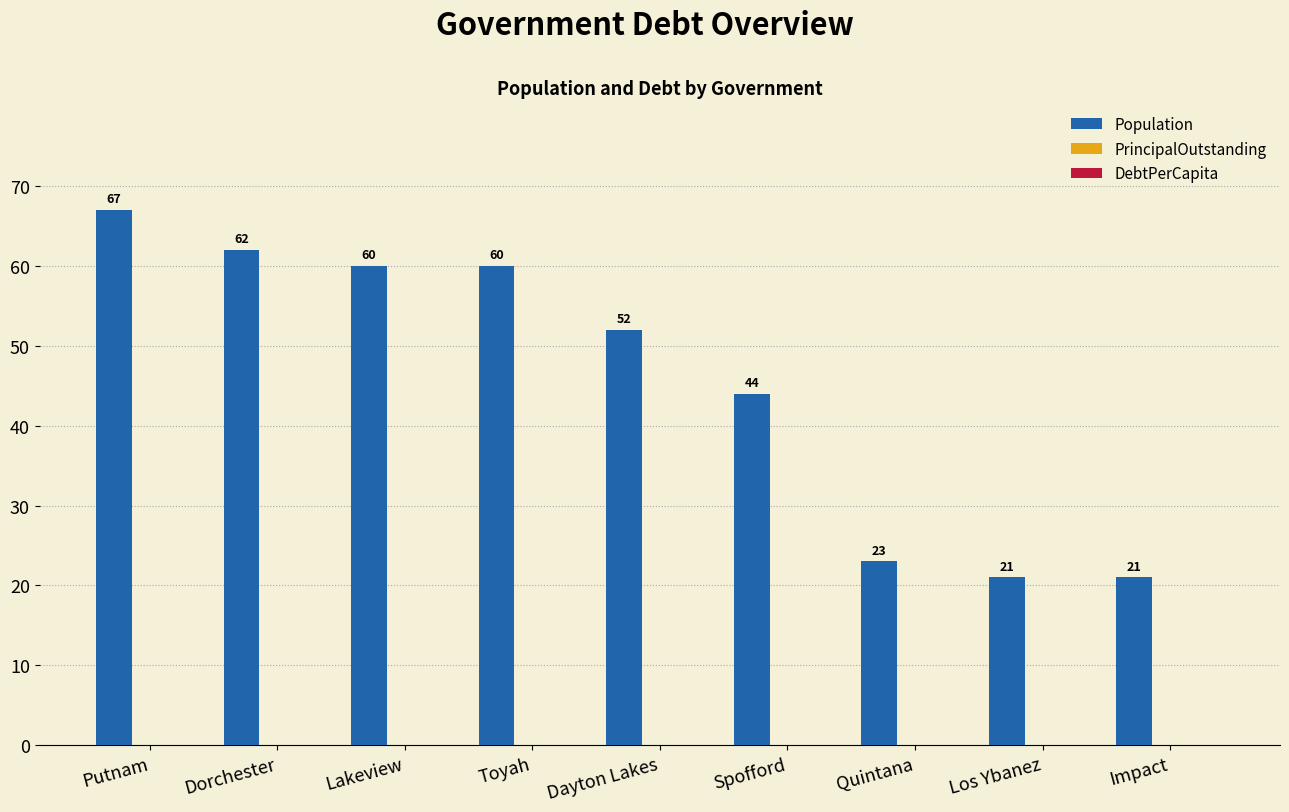

How many bars are there in total?

9